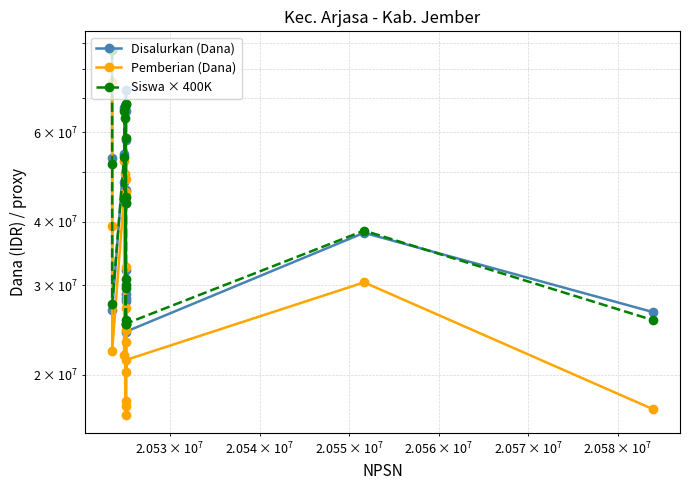

How many lines are shown in the chart?

3